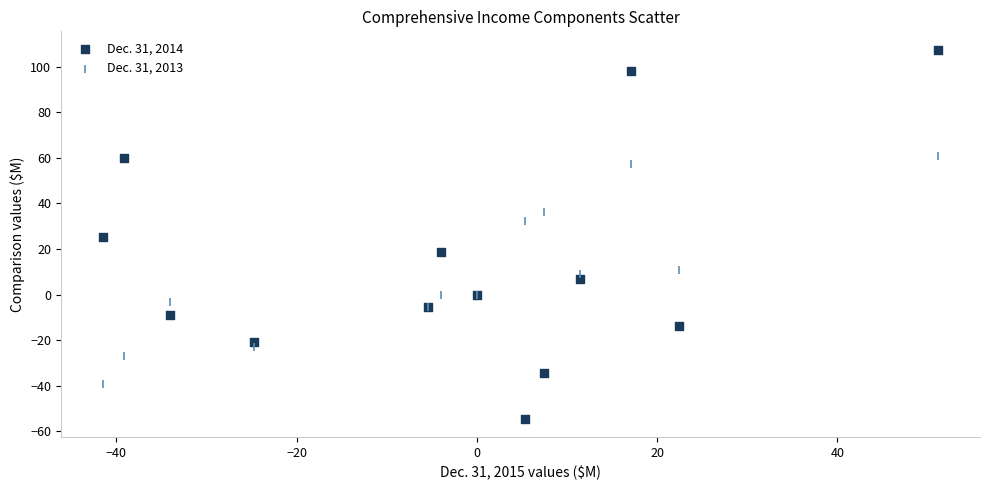

Which series has the widest spread of Y values?

Dec. 31, 2014